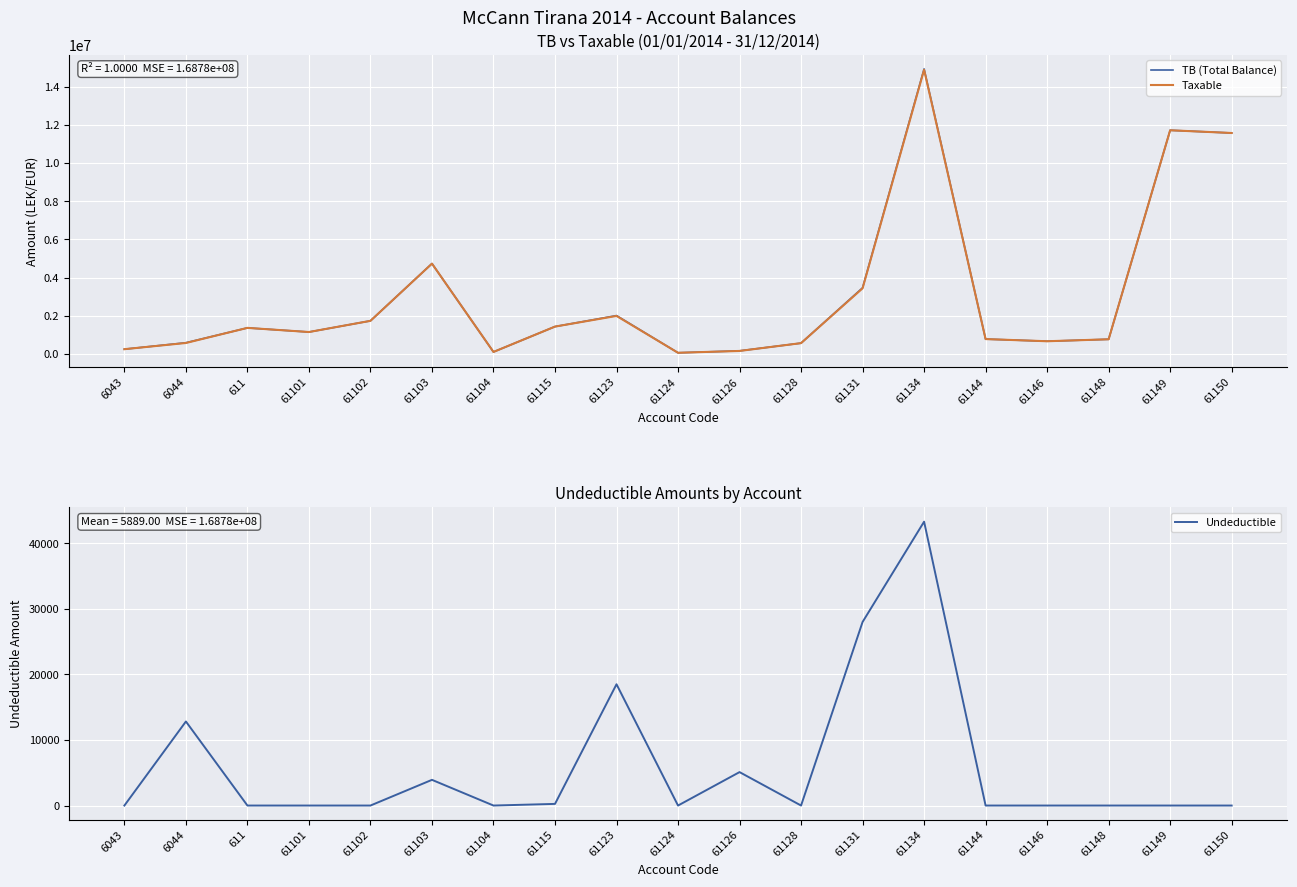

Reading left to right, extract all data points from this chart.

TB (Total Balance): 6043=250227.1	6044=588118.9	611=1366068.5	61101=1149043.7	61102=1735151.5	61103=4735066.9	61104=105900.0	61115=1434003.2	61123=2010362.2	61124=61813.2	61126=163090.0	61128=567460.5	61131=3465988.5	61134=14931158.8	61144=779642.1	61146=666085.5	61148=769080.9	61149=11717876.6	61150=11574631.1
Taxable: 6043=250227.1	6044=575296.9	611=1366068.5	61101=1149043.7	61102=1735151.5	61103=4731146.9	61104=105900.0	61115=1433753.2	61123=1991862.2	61124=61813.2	61126=157990.0	61128=567460.5	61131=3437988.5	61134=14887859.8	61144=779642.1	61146=666085.5	61148=769080.9	61149=11717876.6	61150=11574631.1
Undeductible: 6043=0.0	6044=12822.0	611=0.0	61101=0.0	61102=0.0	61103=3920.0	61104=0.0	61115=250.0	61123=18500.0	61124=0.0	61126=5100.0	61128=0.0	61131=28000.0	61134=43299.0	61144=0.0	61146=0.0	61148=0.0	61149=0.0	61150=0.0